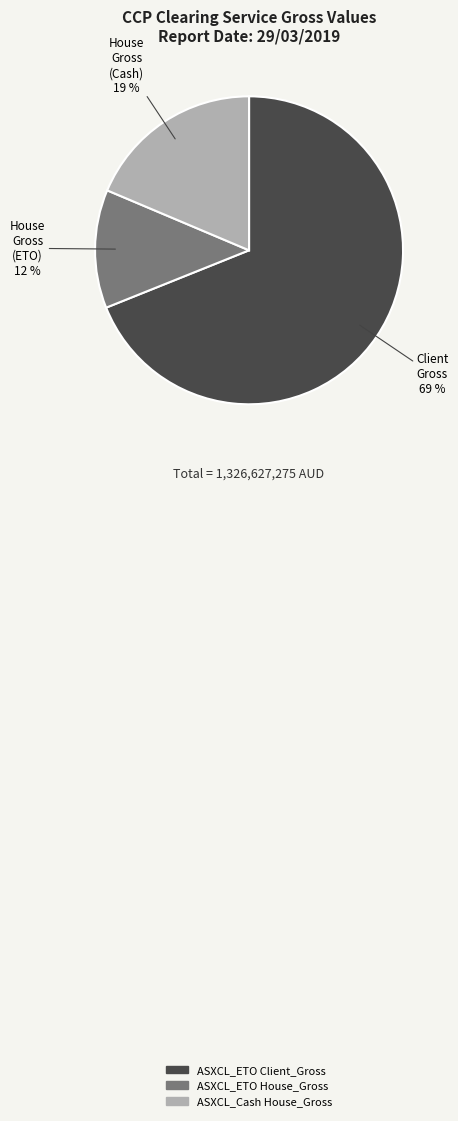

Count the number of slices in the pie.

3